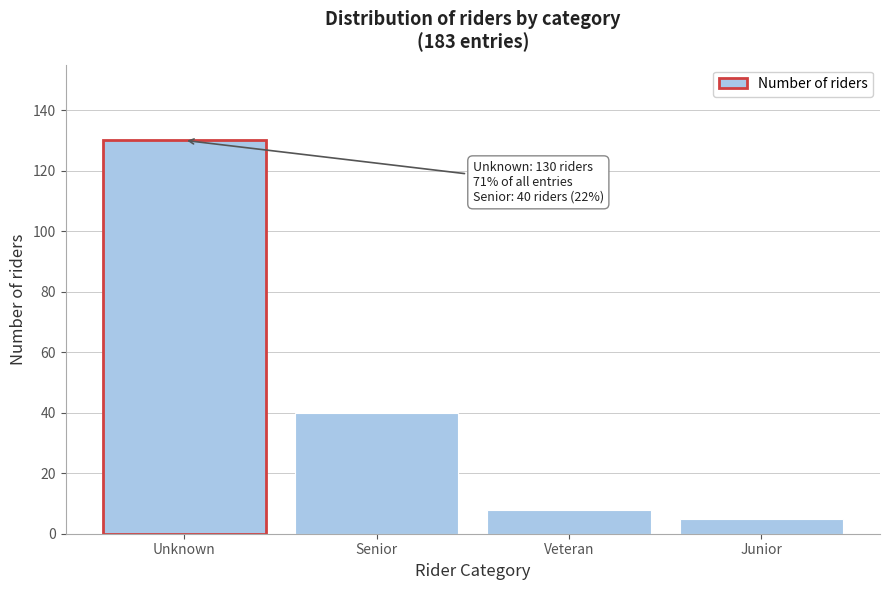

Reading right to left, extract all data points from this chart.

Junior=5	Veteran=8	Senior=40	Unknown=130